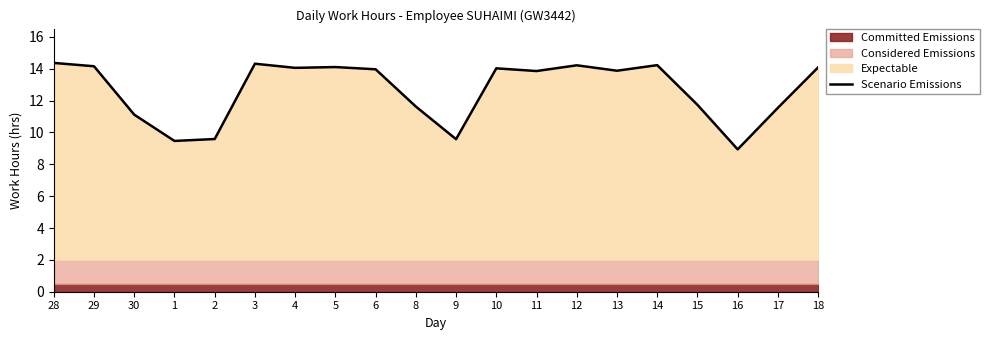

What is the sum of the values at 29 and 4?

28.2